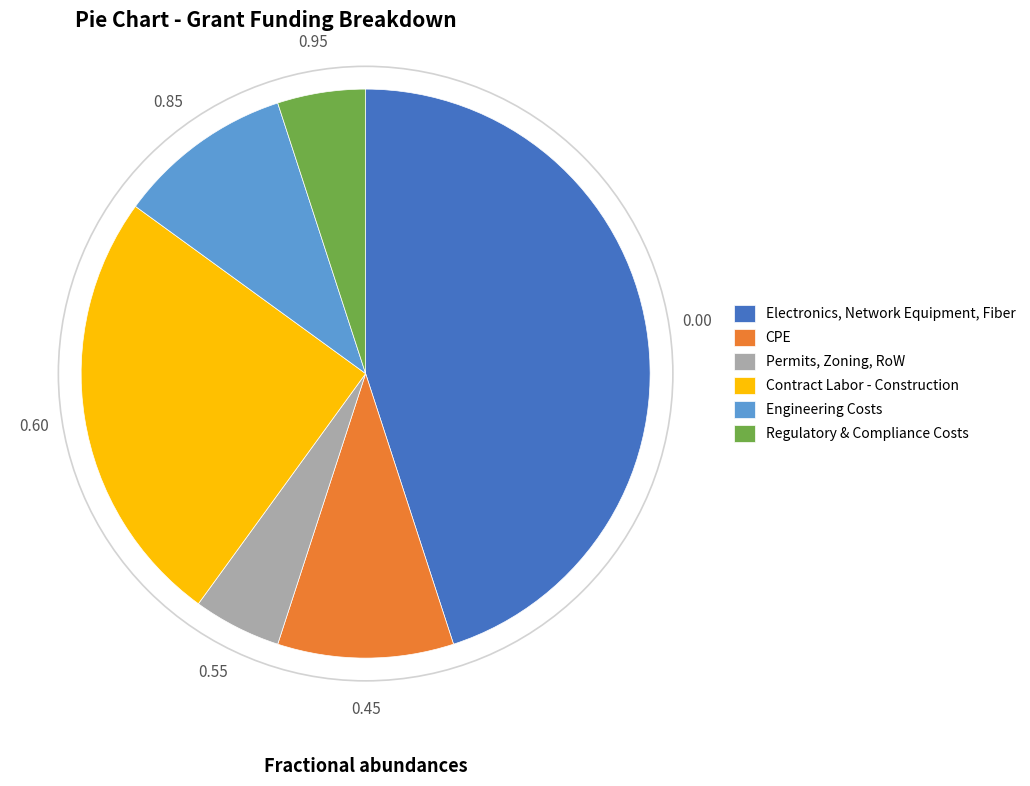

Does Regulatory & Compliance Costs account for over 50% of the chart?

No